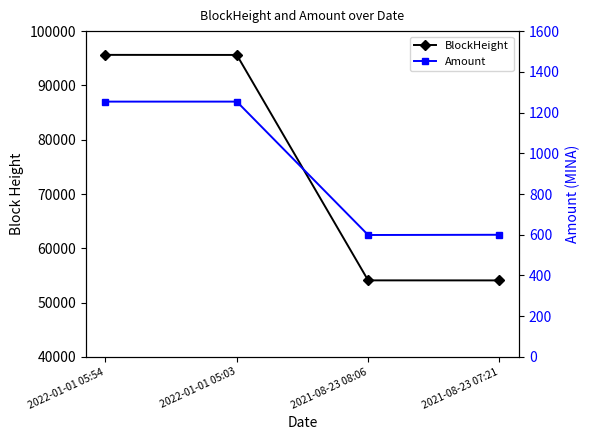

The Amount series shows 263.3 at 2022-01-01 05:03. True or false?

False